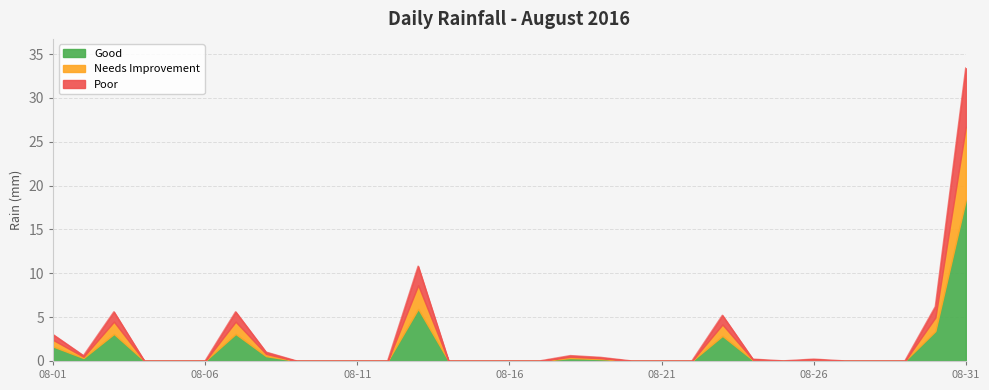

Count the number of values greater than 0.

13